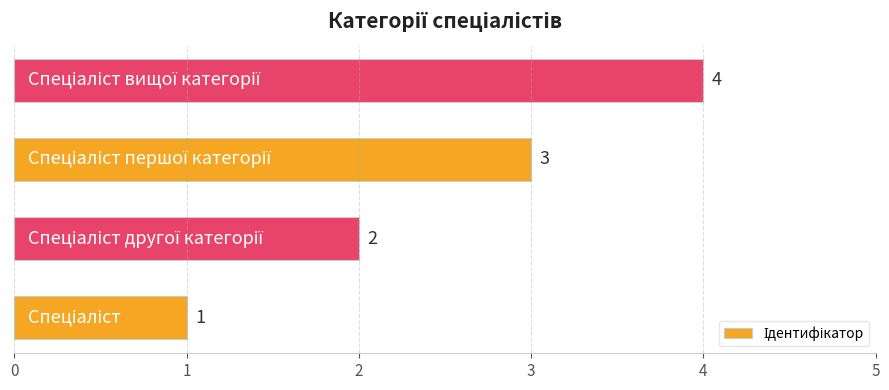

What is the sum of all values?

10